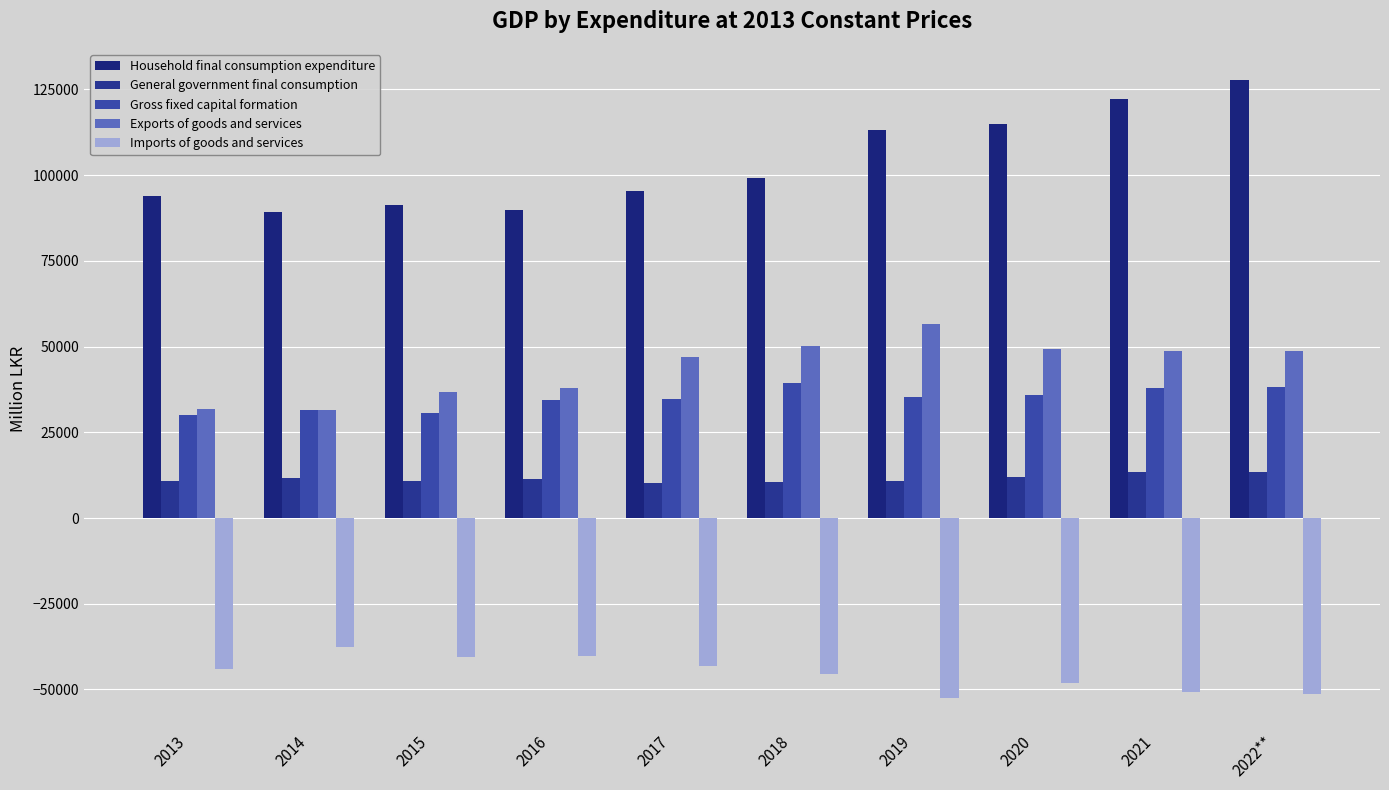

Is it true that Gross fixed capital formation equals 19896.0 at 2014?

False